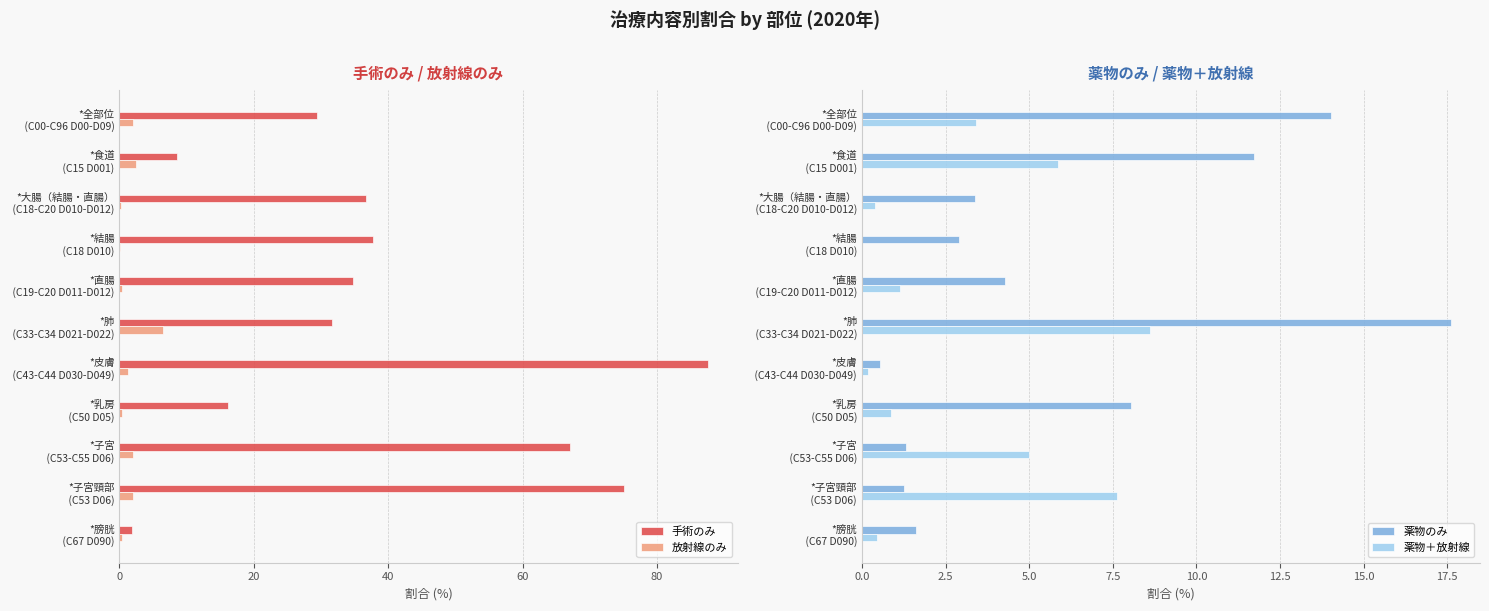

Which series has the widest spread of values?

手術のみ